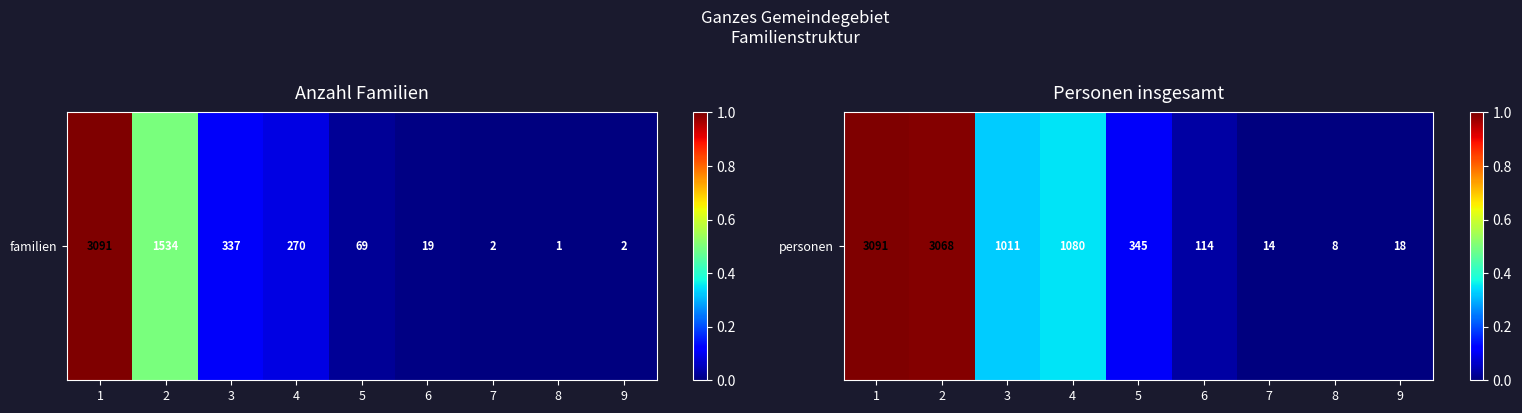

What is the change in value from 1 to 8?

-1.0